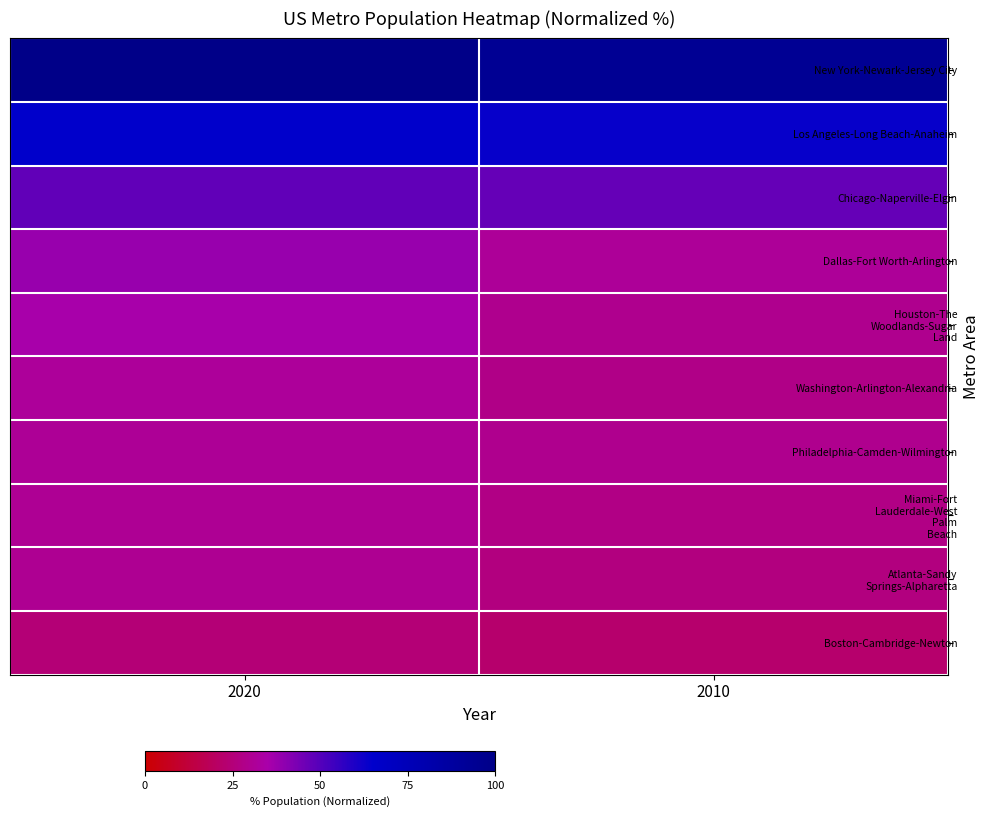

What is the smallest value displayed?

22.6